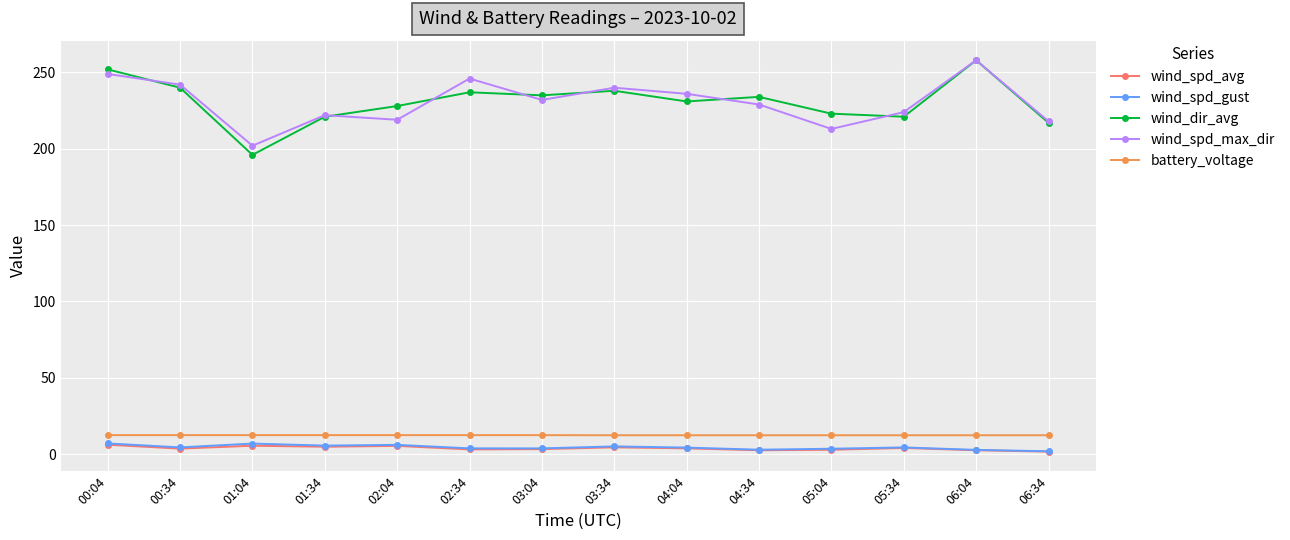

How many data points does each series have?

14